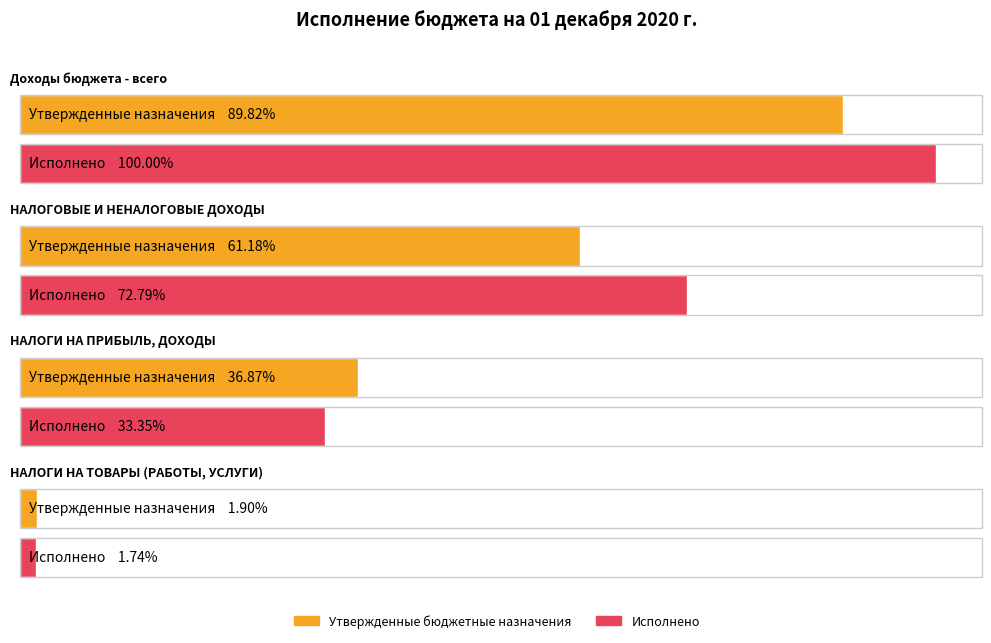

What position from the right is НАЛОГОВЫЕ И НЕНАЛОГОВЫЕ ДОХОДЫ?

3